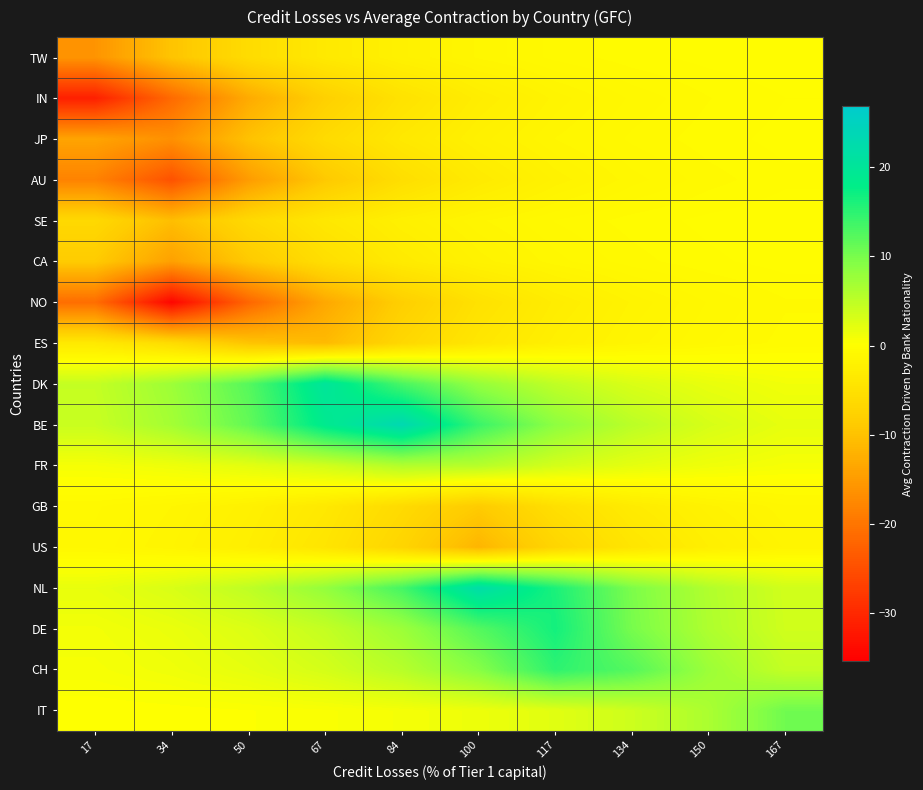

List the series in order of their peak value, highest first.

BE, NL, DK, DE, CH, IT, FR, TW, SE, CA, JP, IN, AU, ES, NO, GB, US